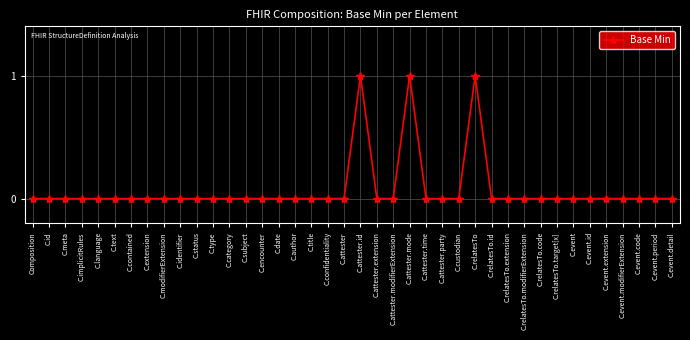

Is it true that the value at C.implicitRules is -1?

False